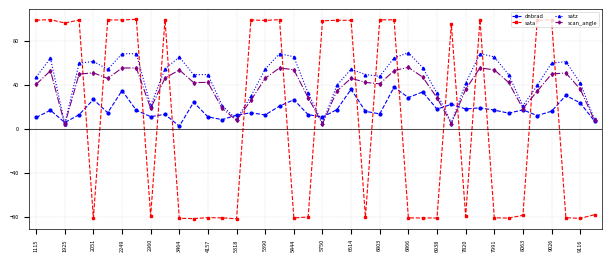

How many values in the sata series exceed 95?

20